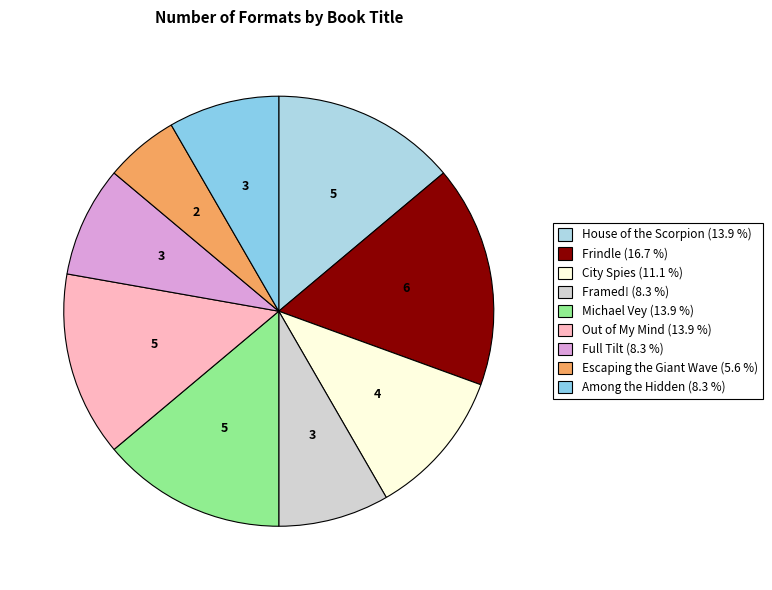

How many slices are in this pie chart?

9